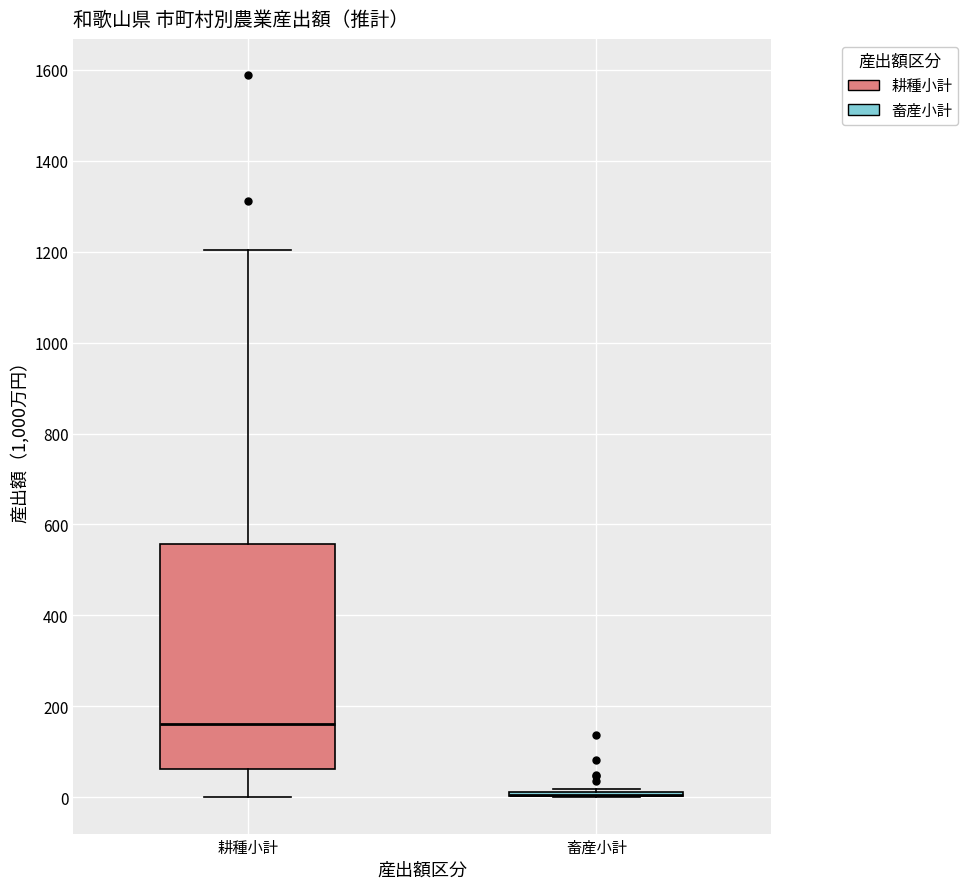

Reading left to right, transcribe this box plot: for each box, give where its median line is, the range the box spans, and where its two whiskers end, as read against the y-axis. The values are not printed on the chart, so give them approximately, as read against the axis.

耕種小計: median 160, box 60 to 560, whiskers 0 to 1200
畜産小計: box collapsed to a line at 0, whiskers 0 to 20